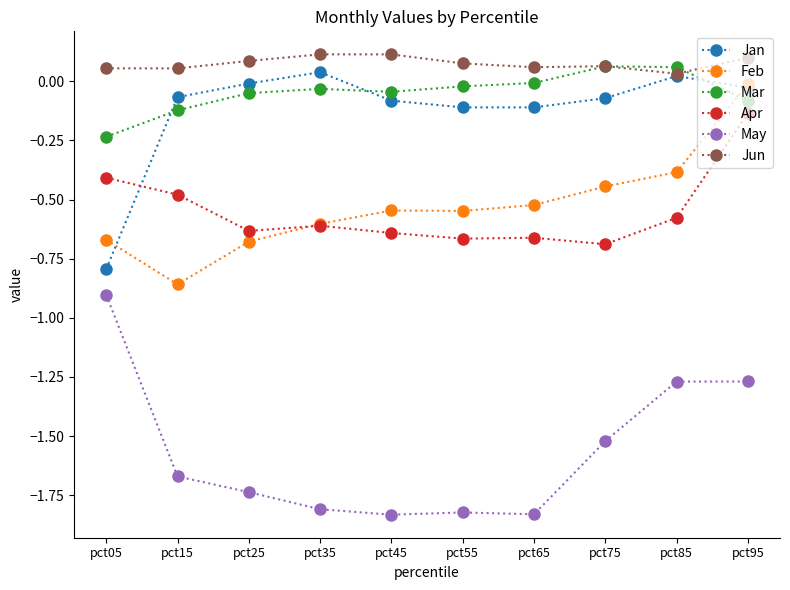

What is the difference between the Feb values at pct95 and pct25?

0.7